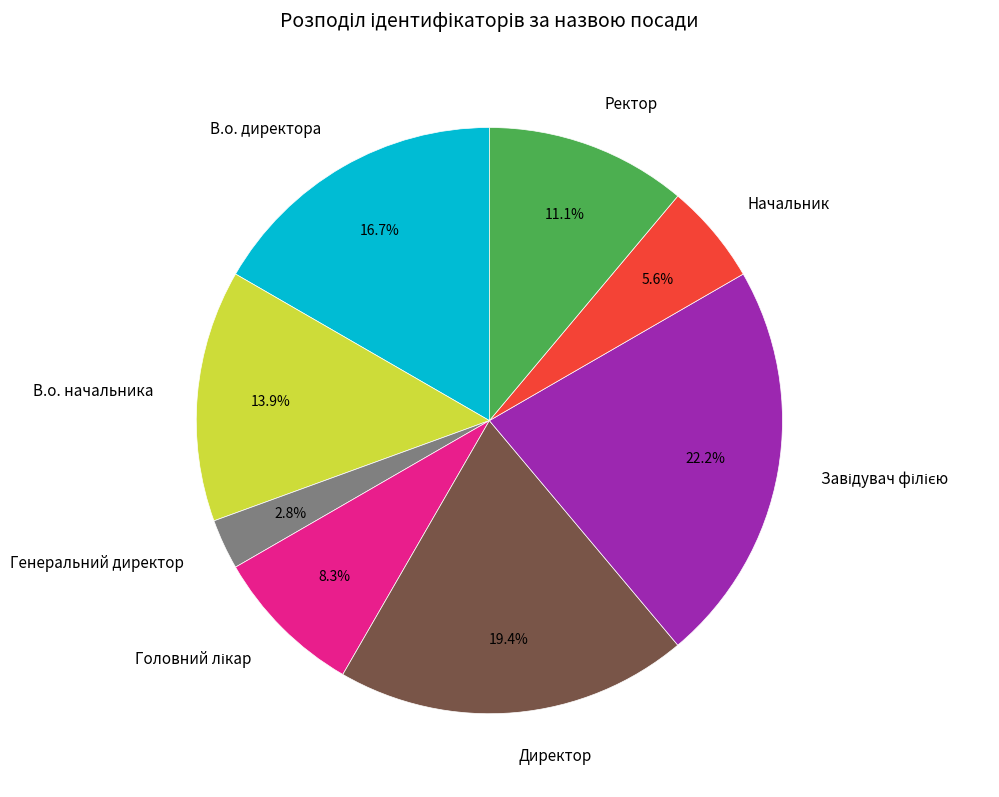

How many slices are in this pie chart?

8